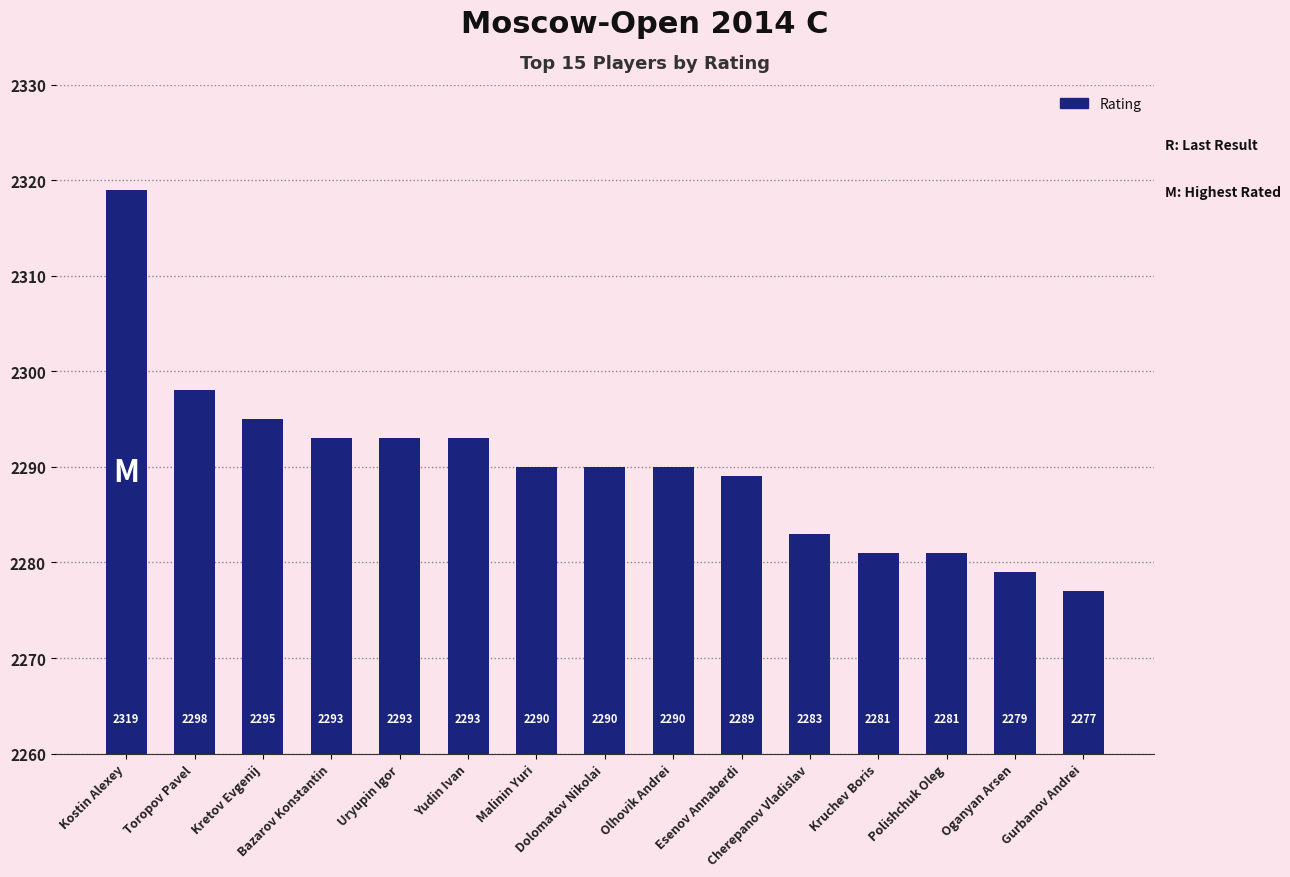

What is the difference between the maximum and minimum values?

42